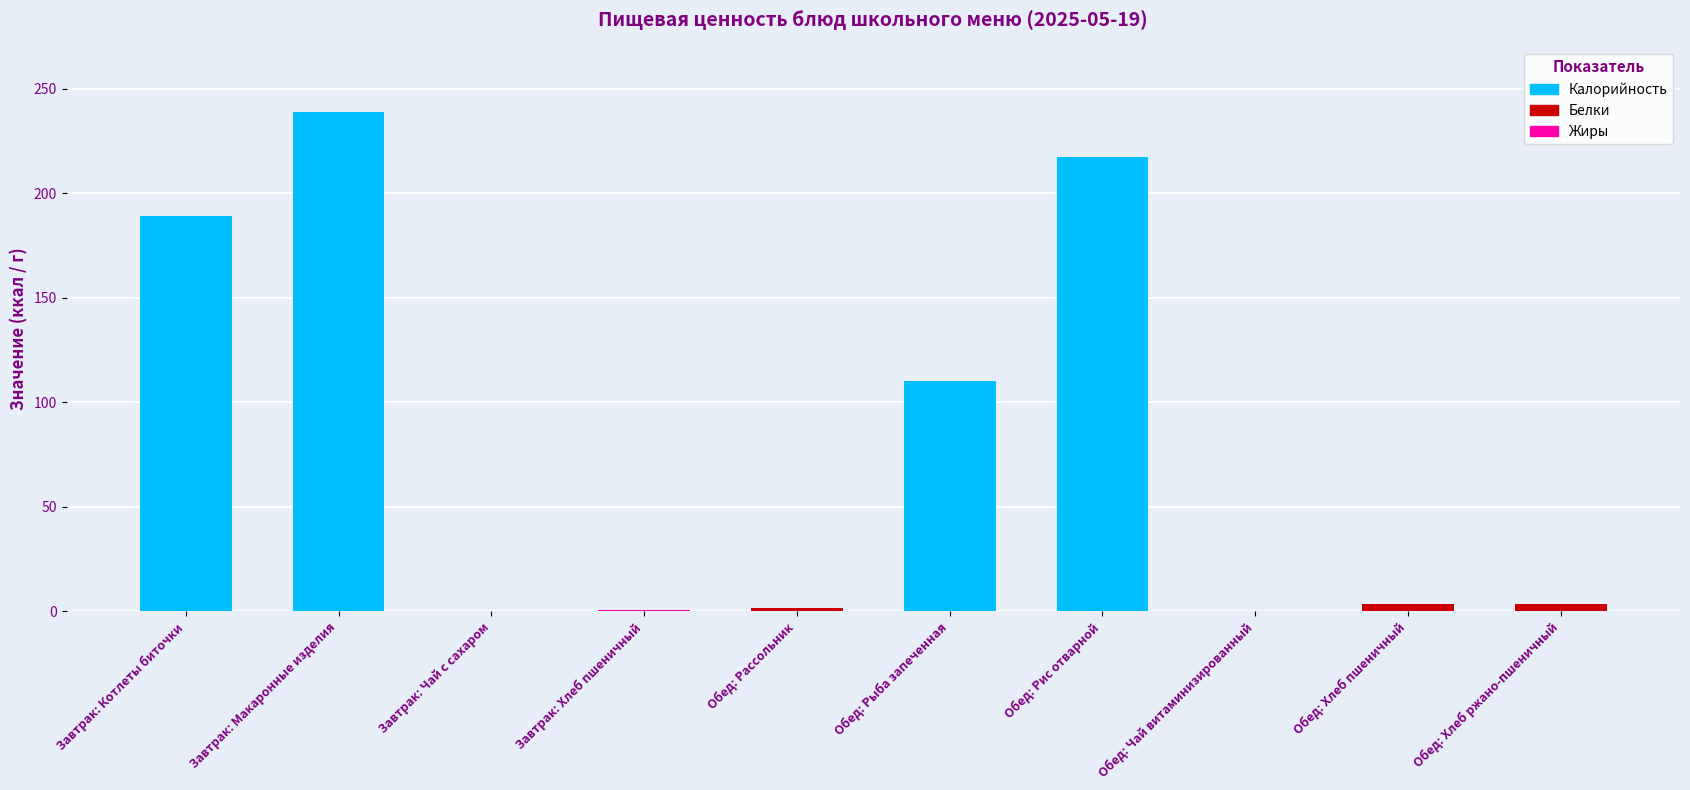

What is the sum of all values?

764.1